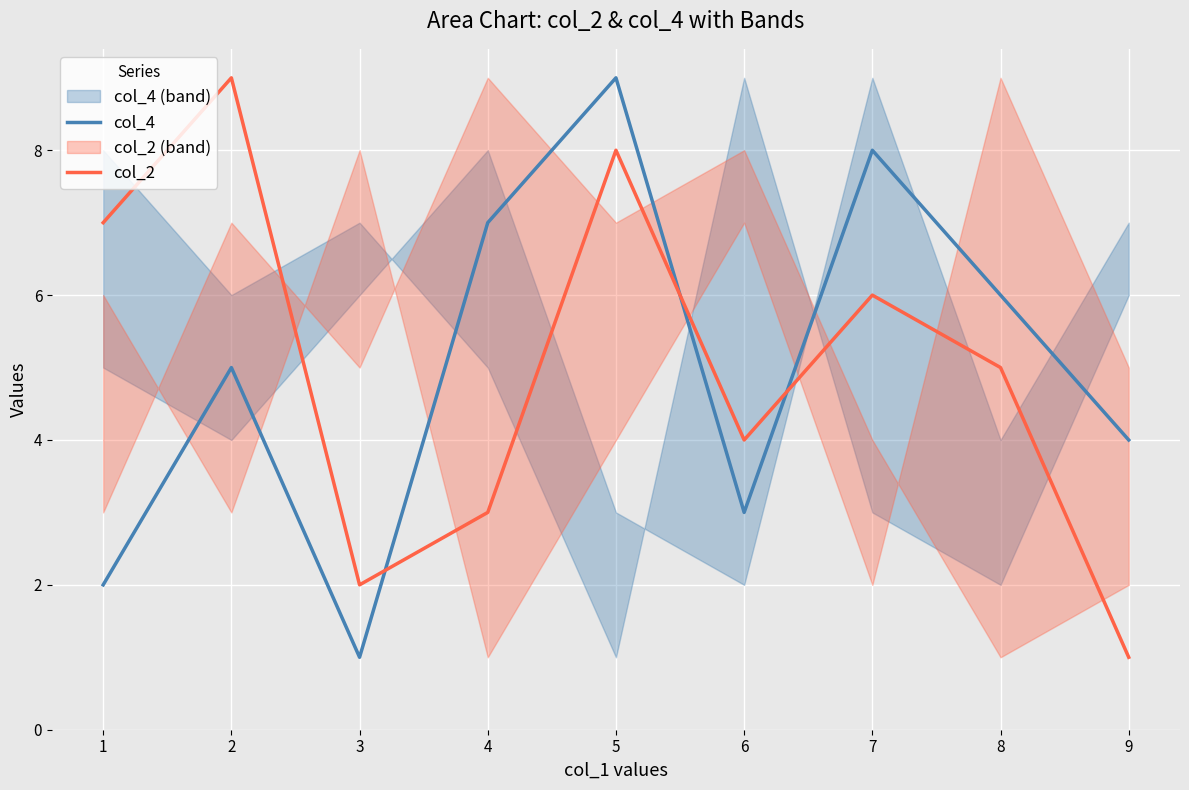

Which series has the widest spread of values?

col_4